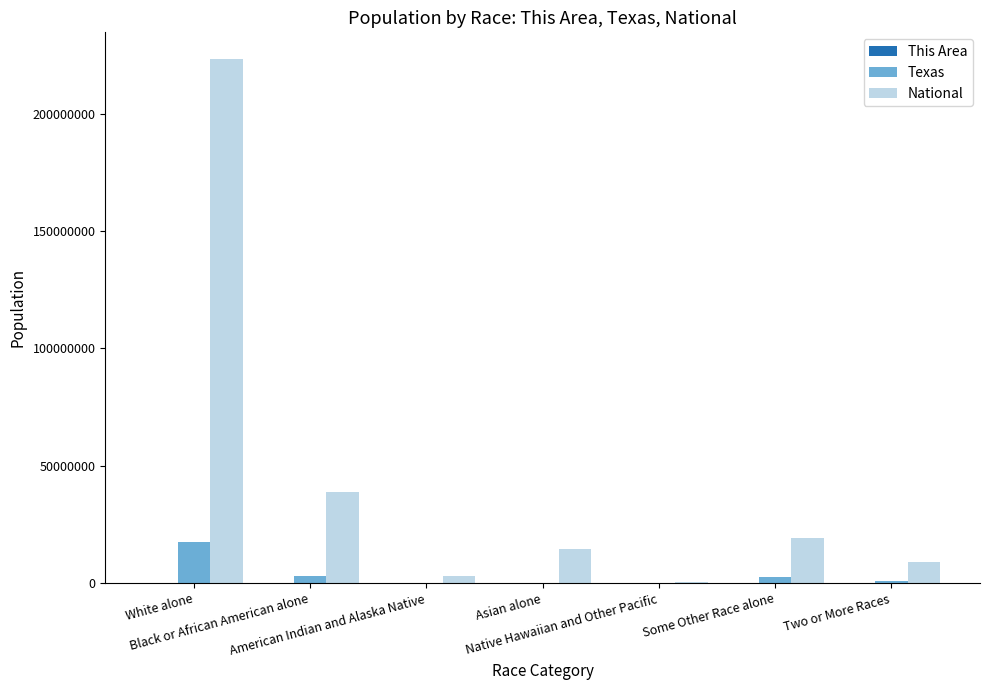

What is the sum of all Texas values?

24181561